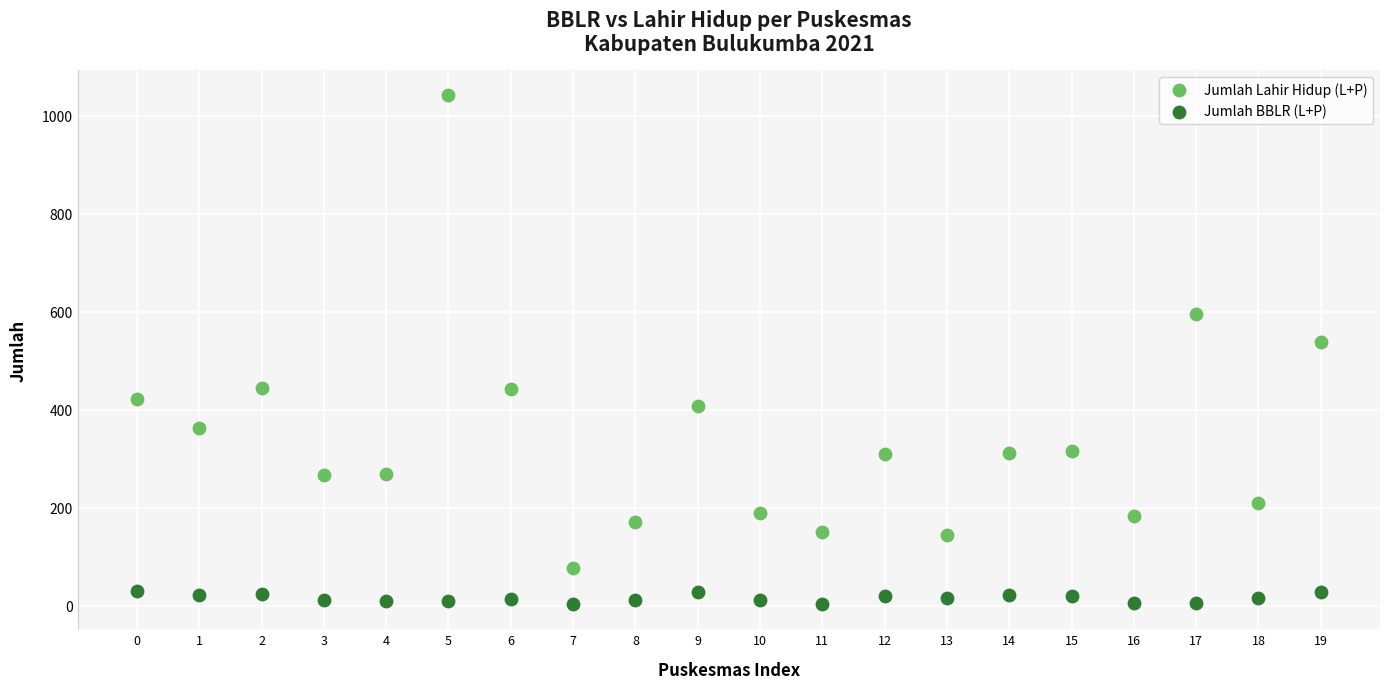

Across all series, what Y value is closest to 523?

538